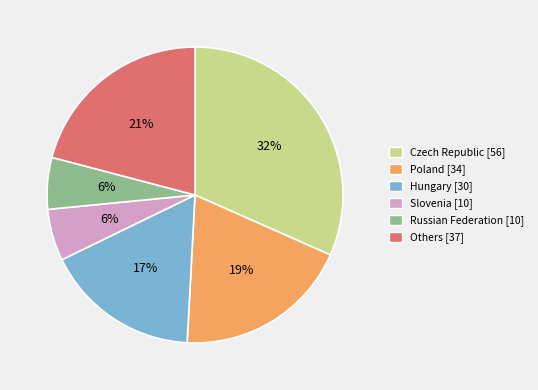

What is the ratio of the value at Czech Republic [56] to the value at Others [37]?

1.5